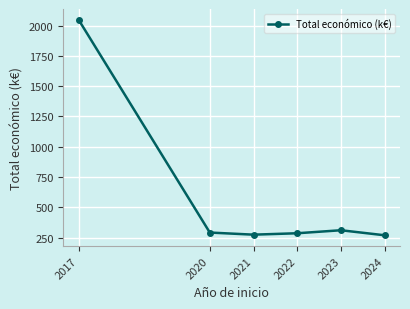

What is the difference between the values at 2017 and 2021?

1775.0